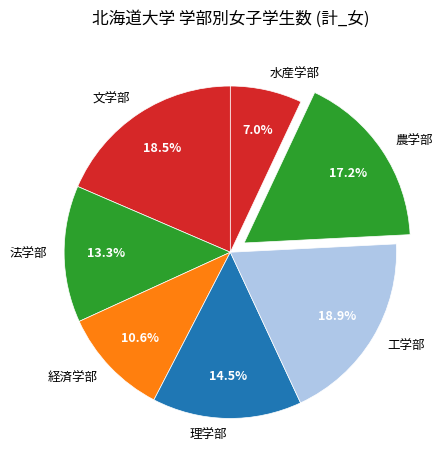

Which slice is the smallest?

水産学部